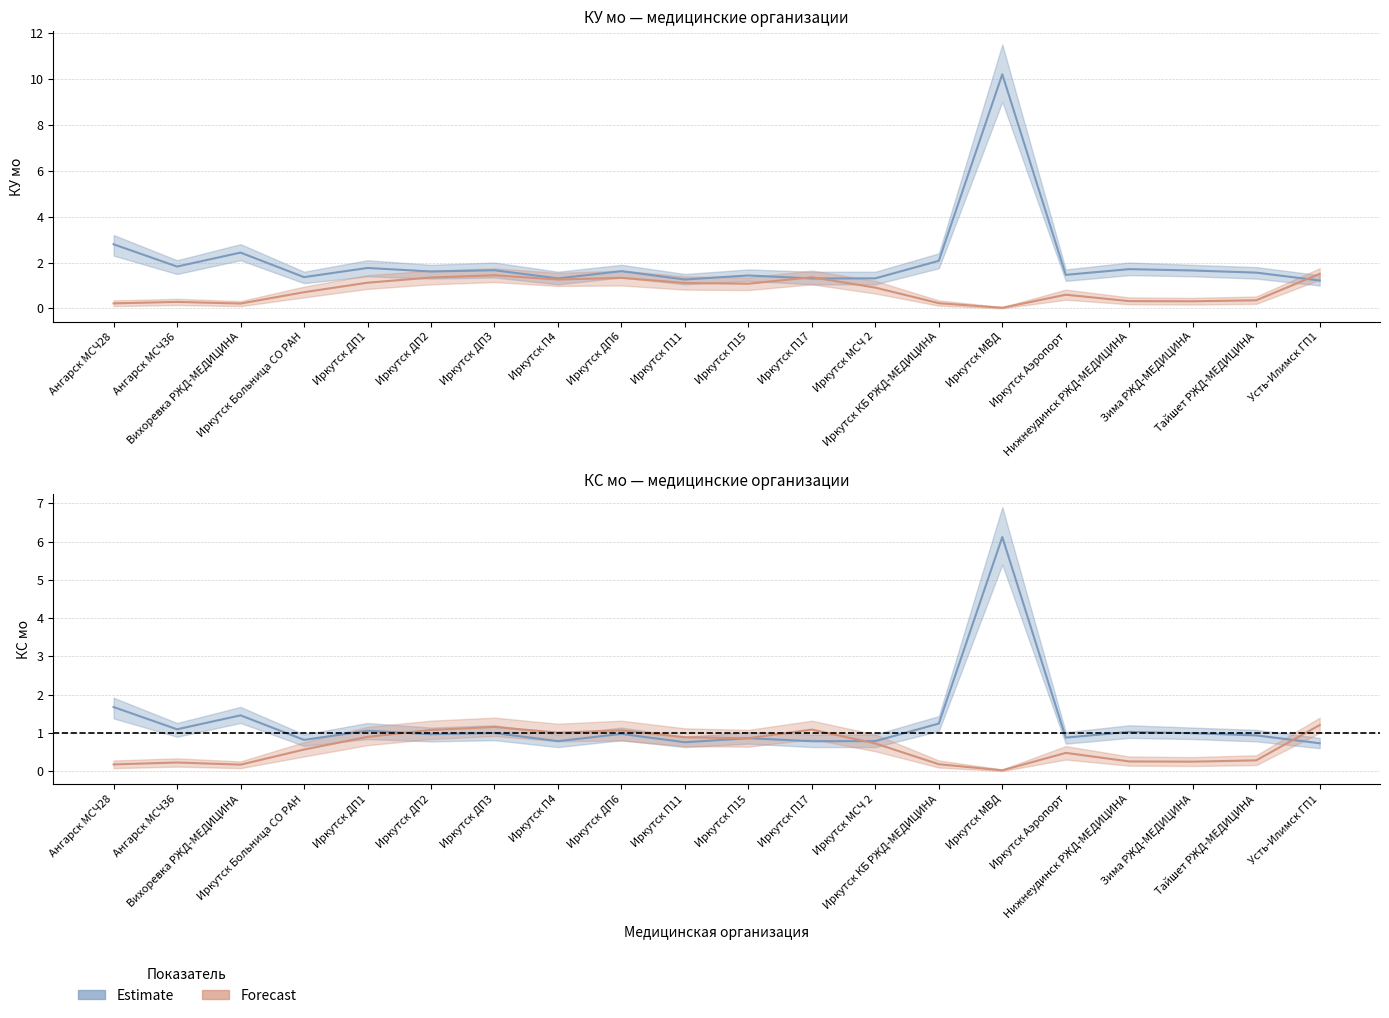

Is it true that КУ мо (Estimate) equals 3.7 at Иркутск КБ РЖД-МЕДИЦИНА?

False